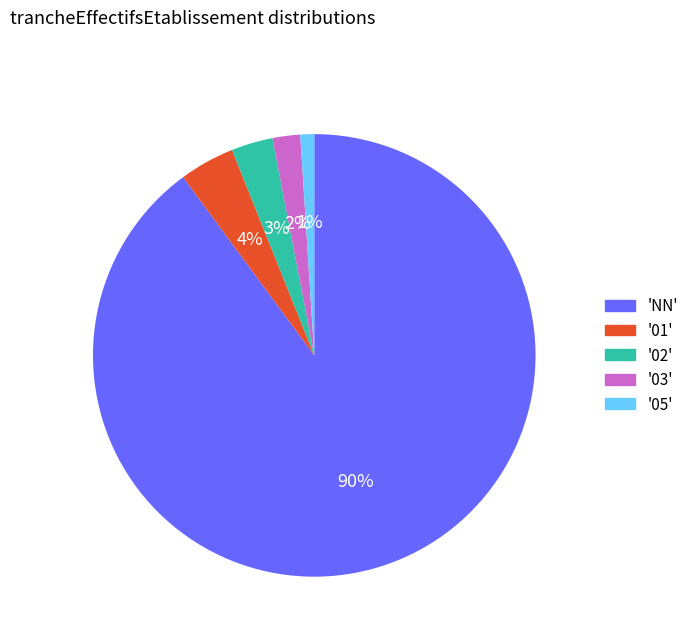

Which category has the biggest portion of the pie?

'NN'